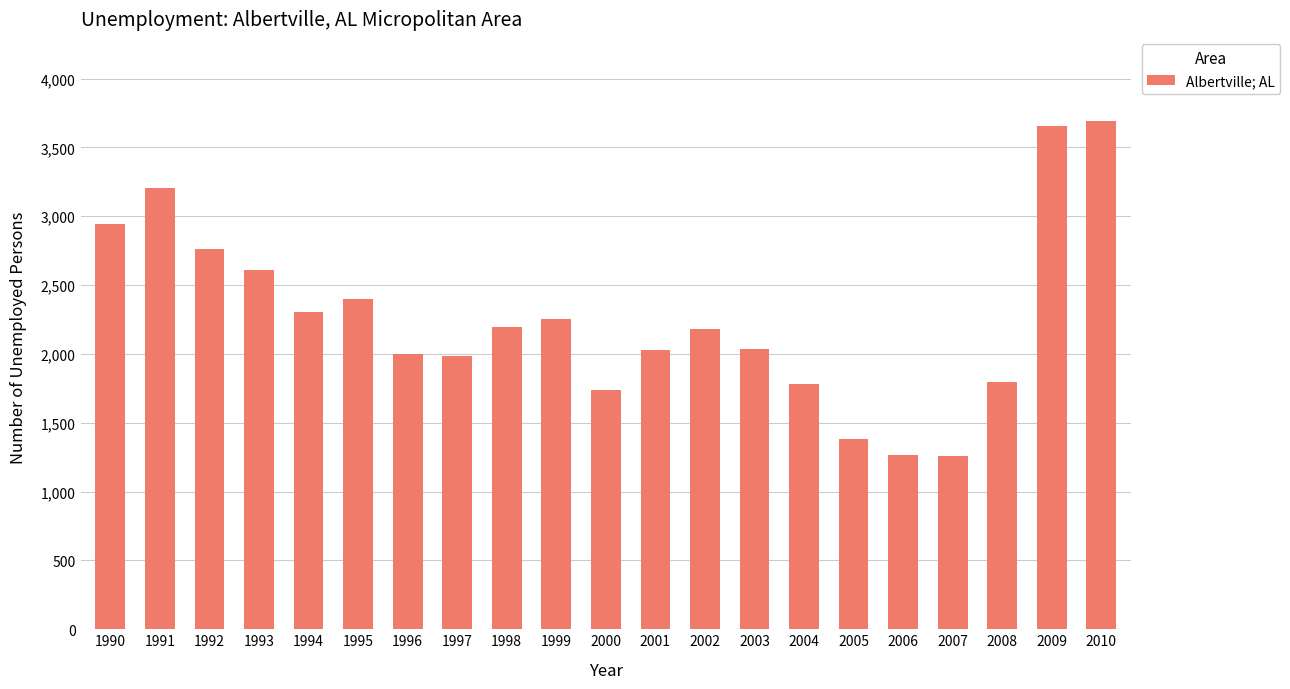

What is the value of the 12th bar from the left?

2028